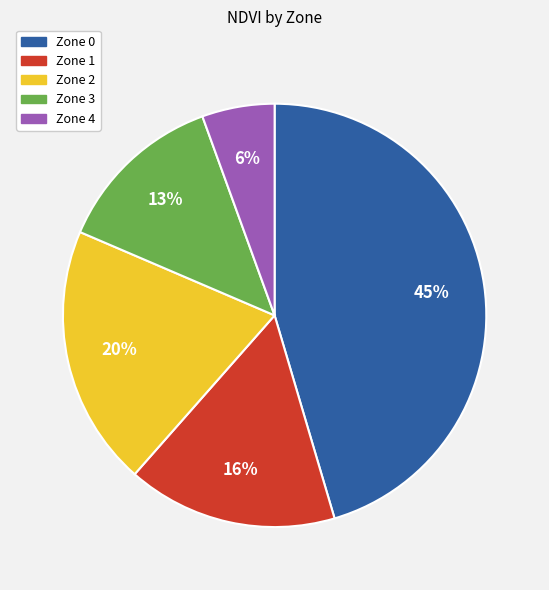

To the nearest percent, what portion does Zone 4 represent?

6%